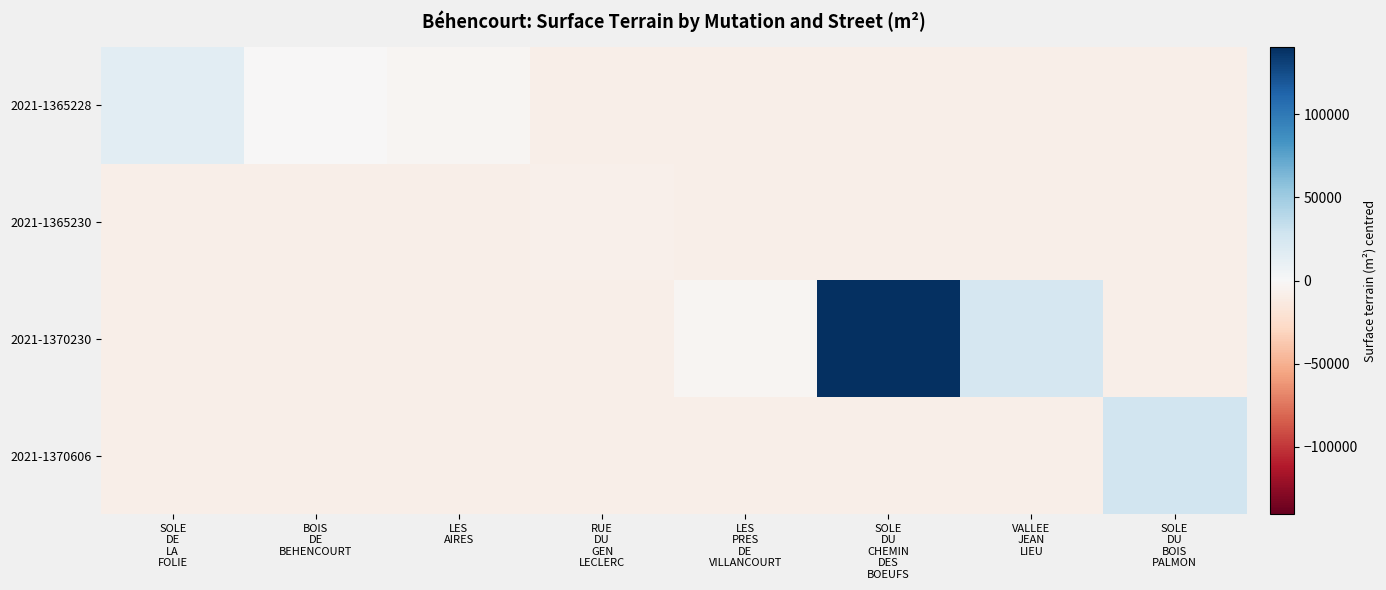

What is the spread (max minus min) of values at SOLE
DU
CHEMIN
DES
BOEUFS?

148480.0